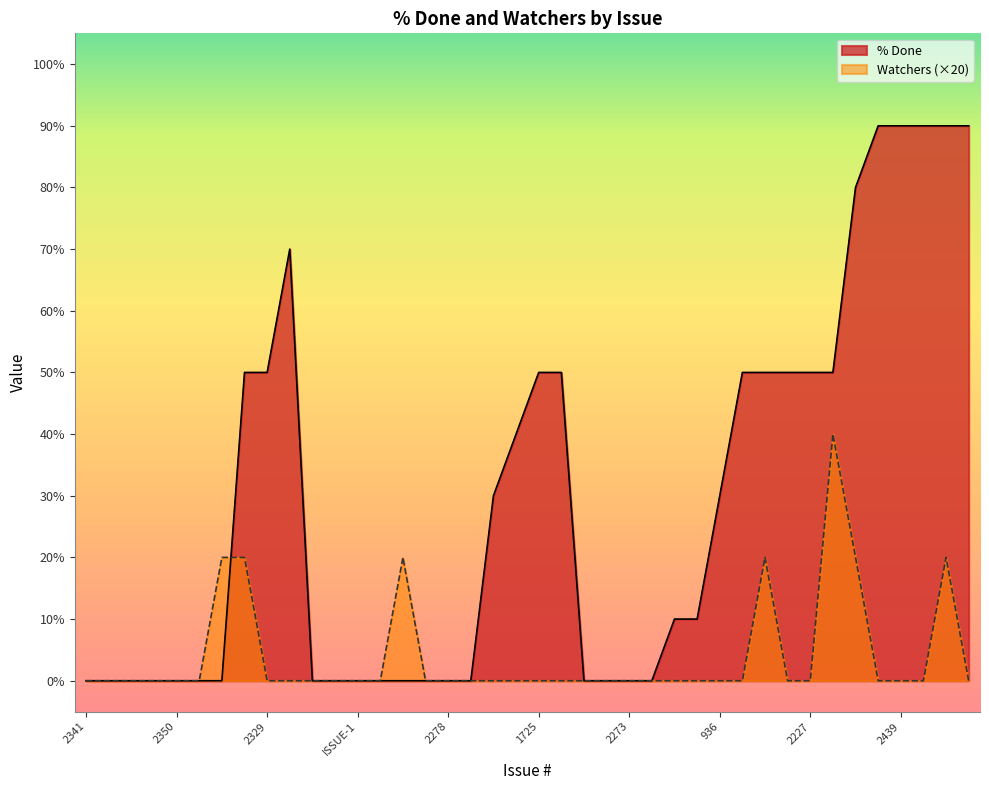

What is the label of the 8th point from the right?

2227